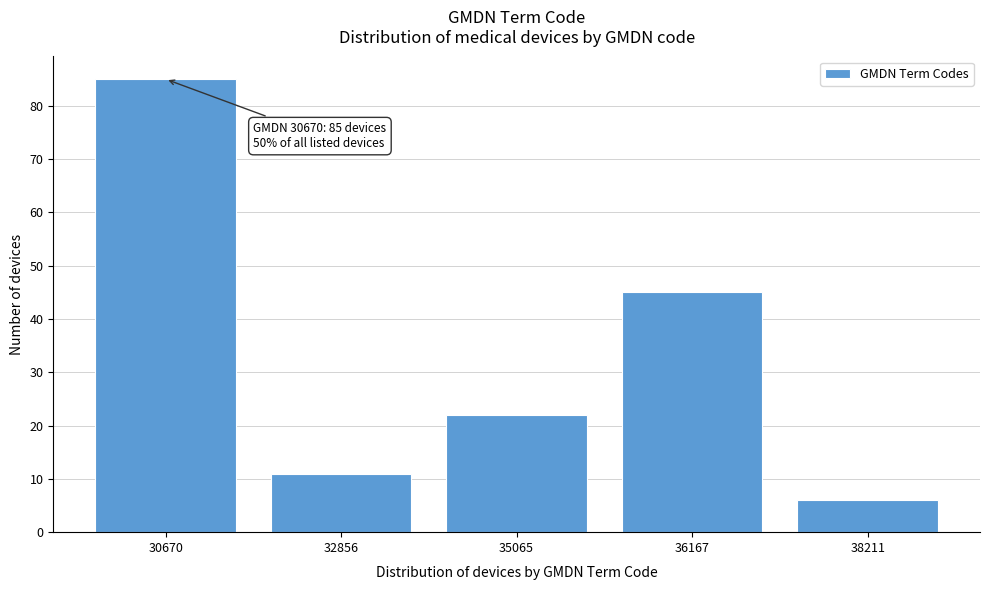

Reading left to right, what are all the values shown in this chart?

30670=85	32856=11	35065=22	36167=45	38211=6